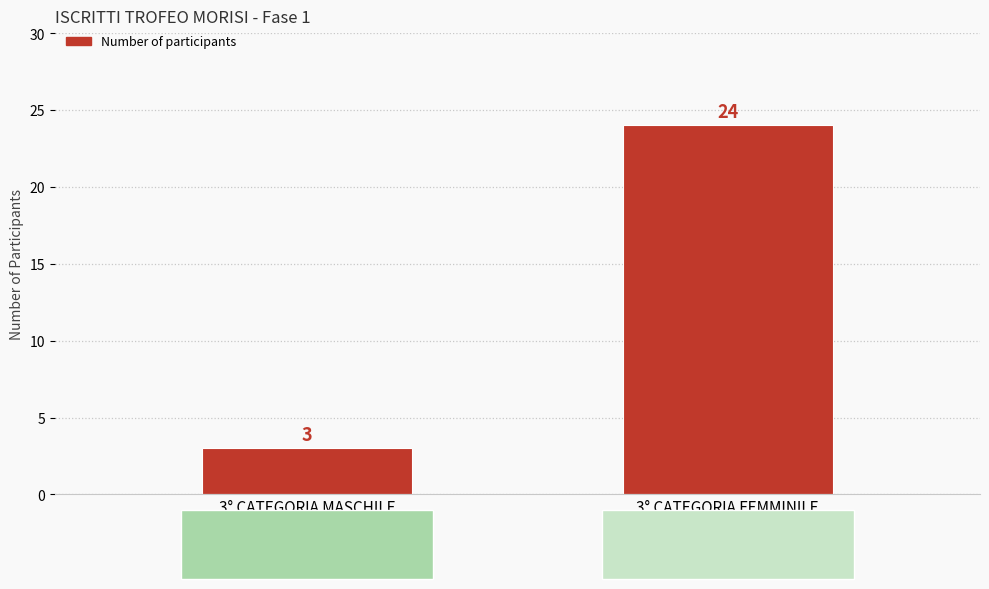

Does the chart contain stacked bars?

No